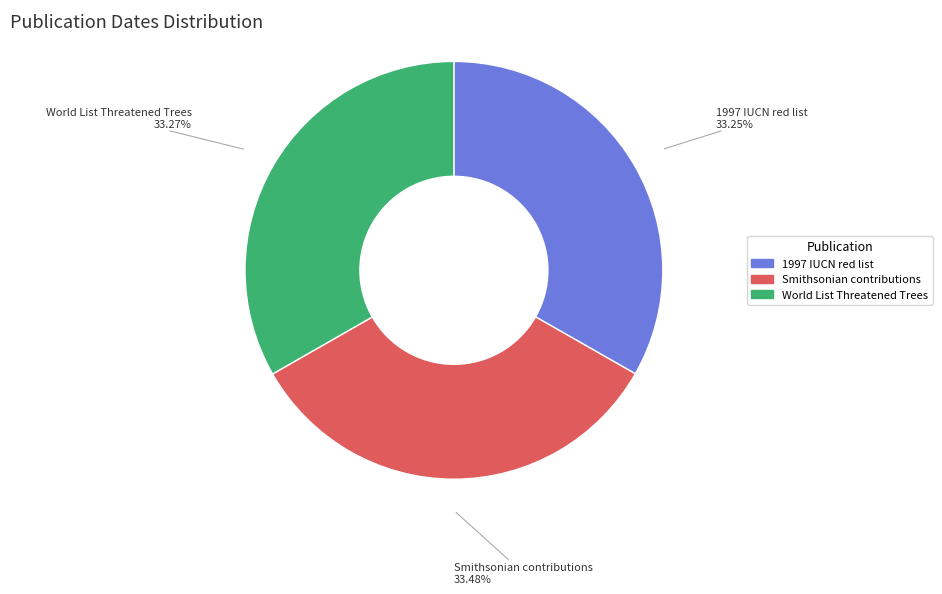

Is the sum of World List Threatened Trees and Smithsonian contributions greater than half?

Yes